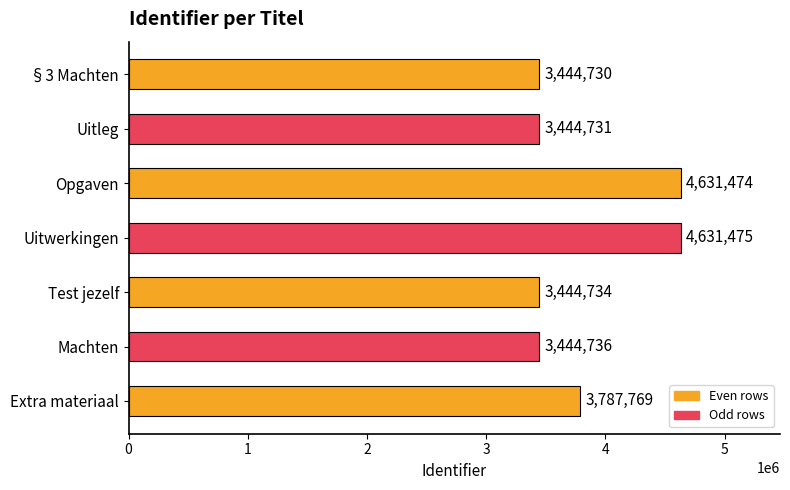

List the labels in order of value, smallest first.

§3 Machten, Uitleg, Test jezelf, Machten, Extra materiaal, Opgaven, Uitwerkingen